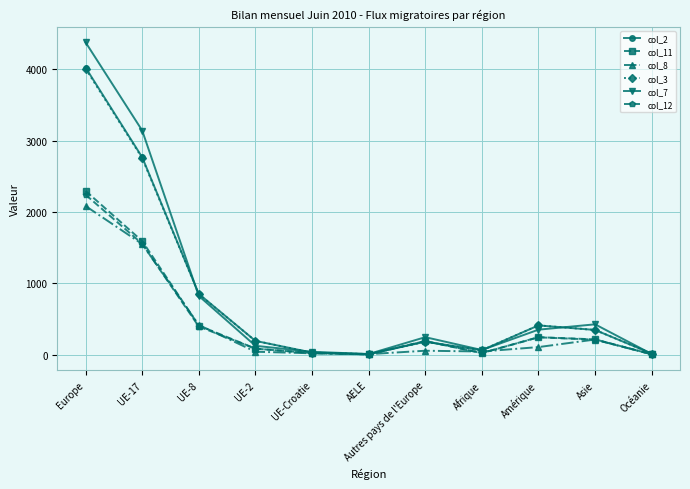

The value of col_7 at Asie is 424. True or false?

True